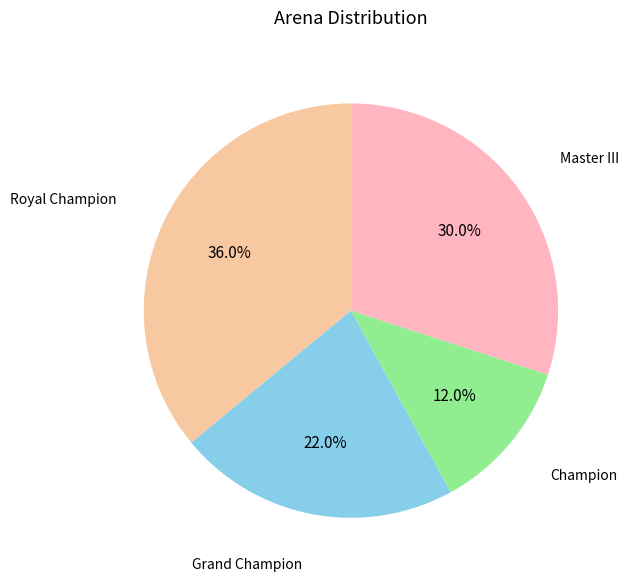

Does any single category account for the majority?

No